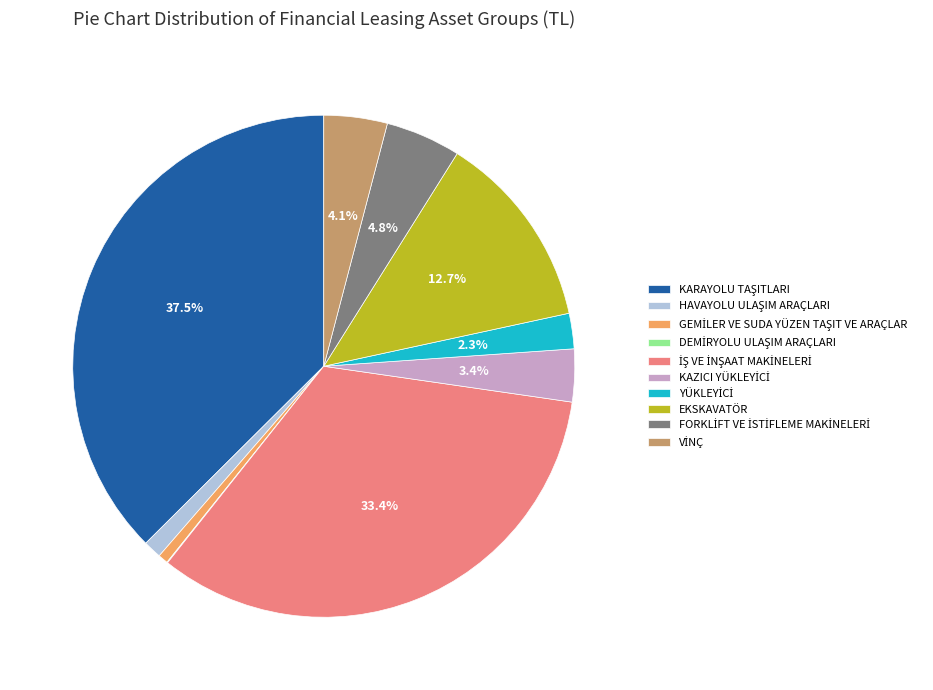

Is there any slice that represents more than half of the pie?

No